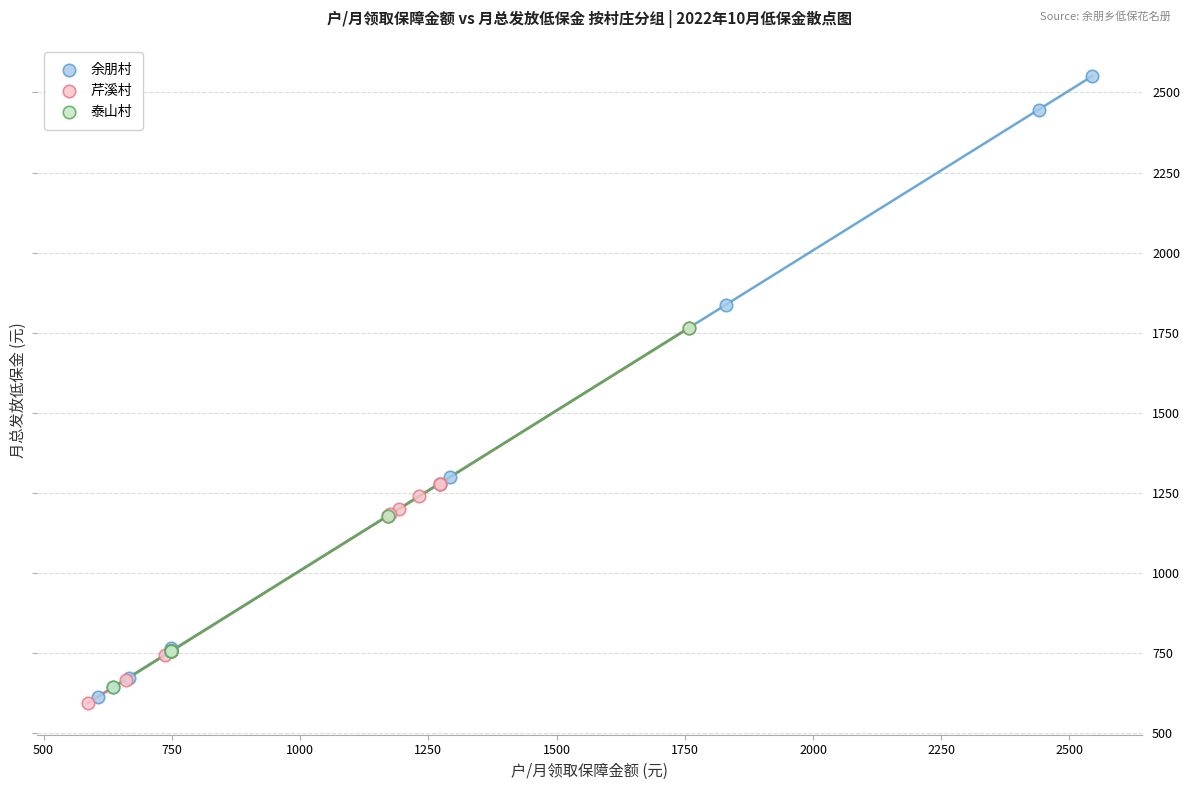

What are all the series names shown in the legend?

余朋村, 芹溪村, 泰山村